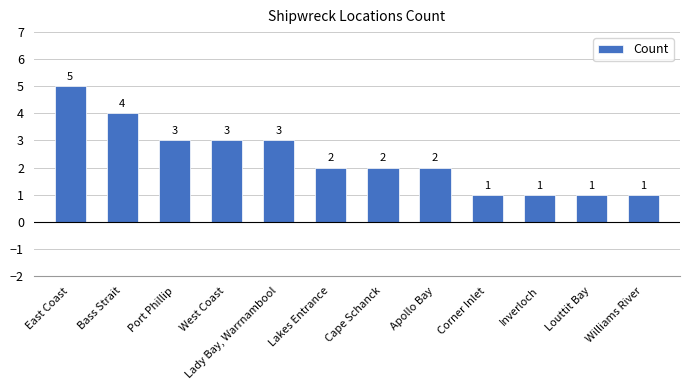

What is the sum of the values at East Coast and Corner Inlet?

6